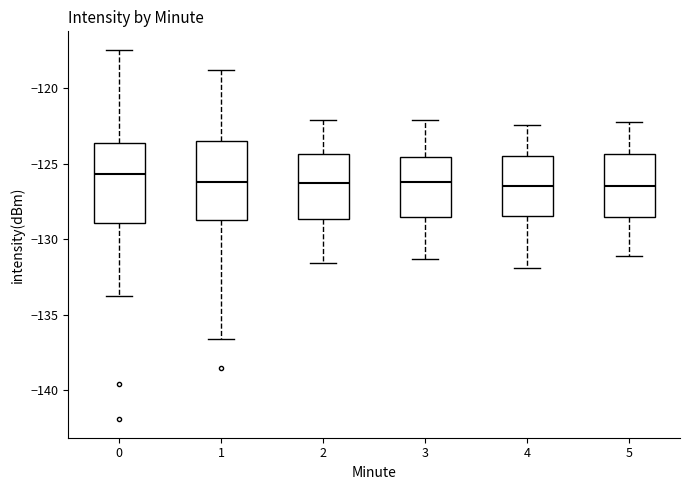

Reading left to right, transcribe this box plot: for each box, give where its median line is, the range the box spans, and where its two whiskers end, as read against the y-axis. The values are not printed on the chart, so give them approximately, as read against the axis.

0: median -125.5, box -129.0 to -123.5, whiskers -134.0 to -117.5
1: median -126.0, box -128.5 to -123.5, whiskers -136.5 to -118.5
2: median -126.0, box -128.5 to -124.5, whiskers -131.5 to -122.0
3: median -126.0, box -128.5 to -124.5, whiskers -131.5 to -122.0
4: median -126.5, box -128.5 to -124.5, whiskers -132.0 to -122.5
5: median -126.5, box -128.5 to -124.5, whiskers -131.0 to -122.0